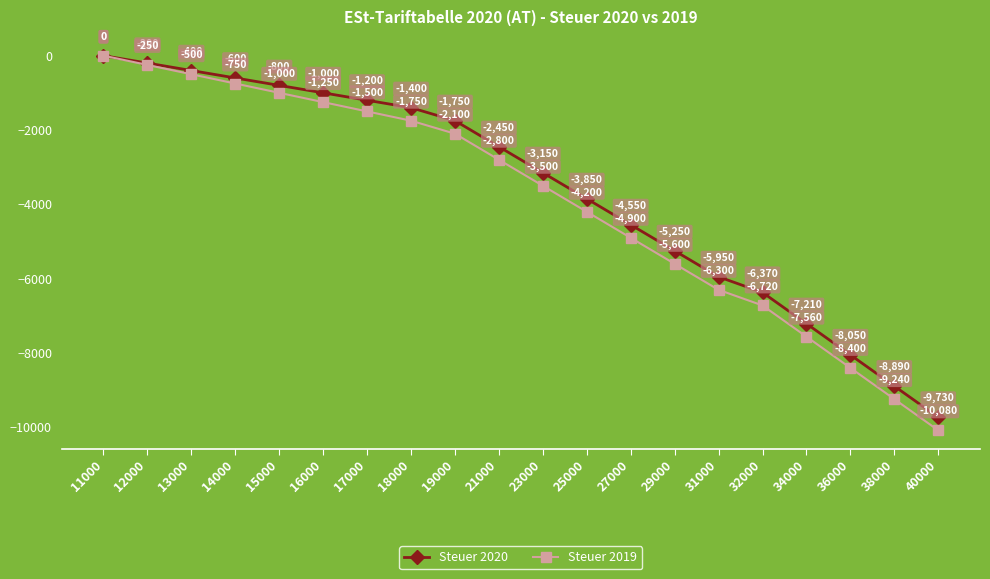

List the labels in order of Steuer 2020 value, smallest first.

40000, 38000, 36000, 34000, 32000, 31000, 29000, 27000, 25000, 23000, 21000, 19000, 18000, 17000, 16000, 15000, 14000, 13000, 12000, 11000